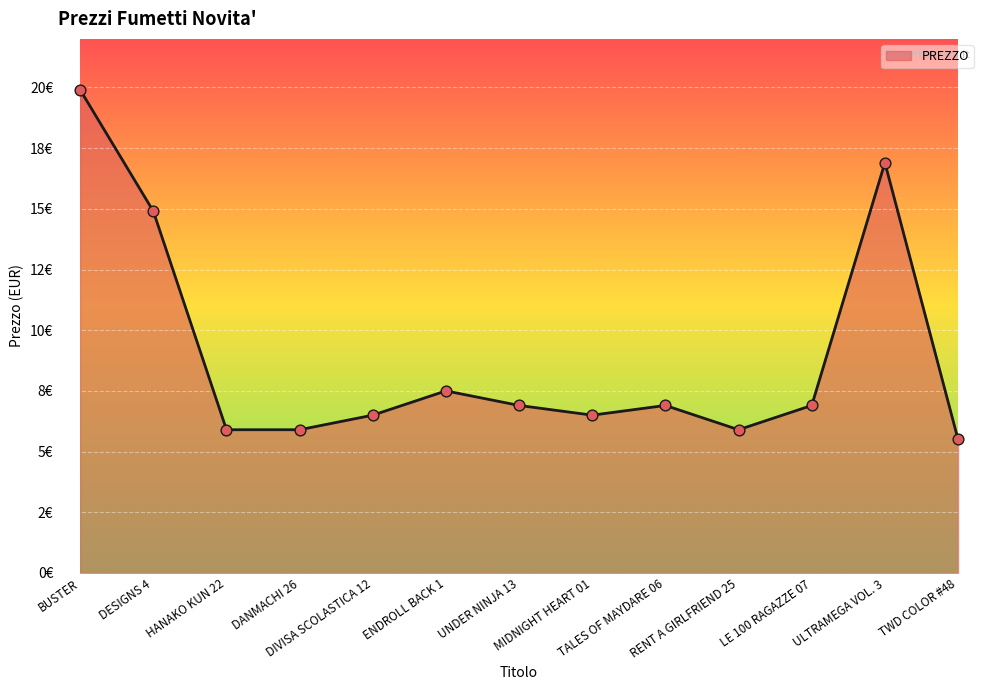

Is this an area chart (filled region under the line)?

Yes